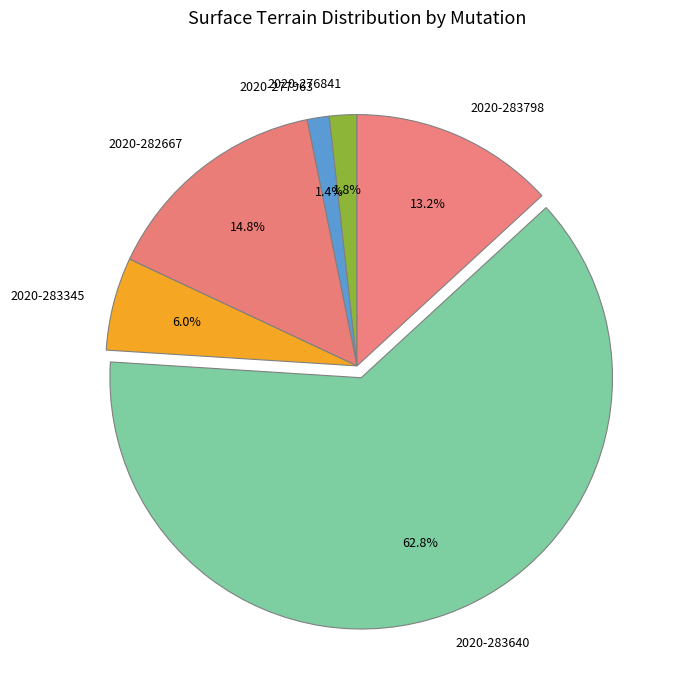

Do 2020-283345 and 2020-282667 together represent more than half of the pie?

No